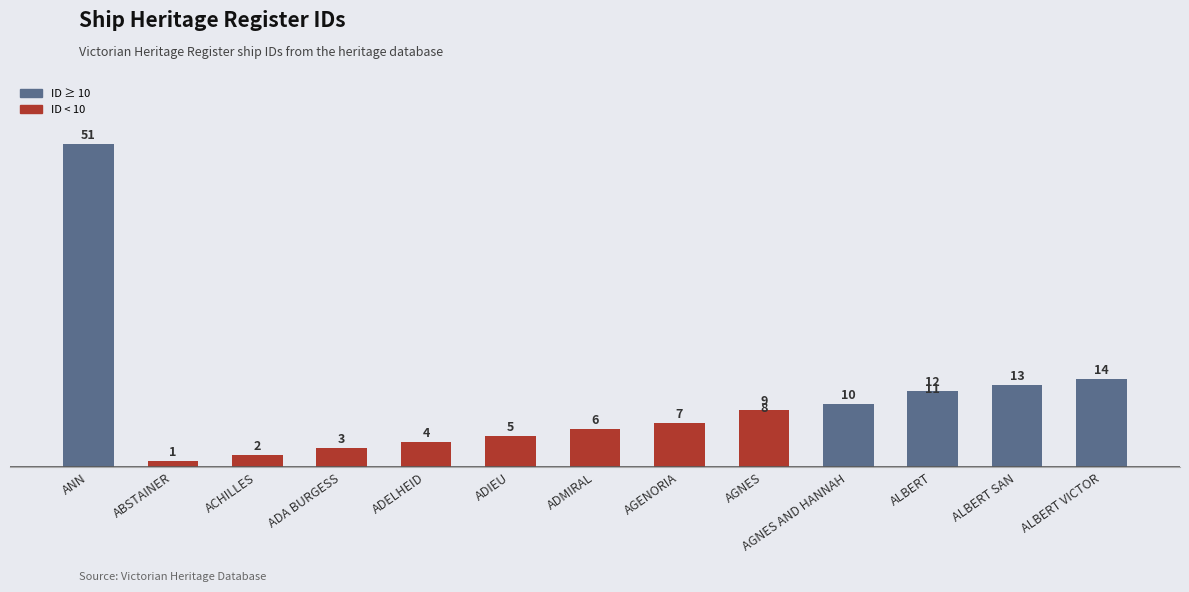

What is the label of the 4th bar from the left?

ADA BURGESS